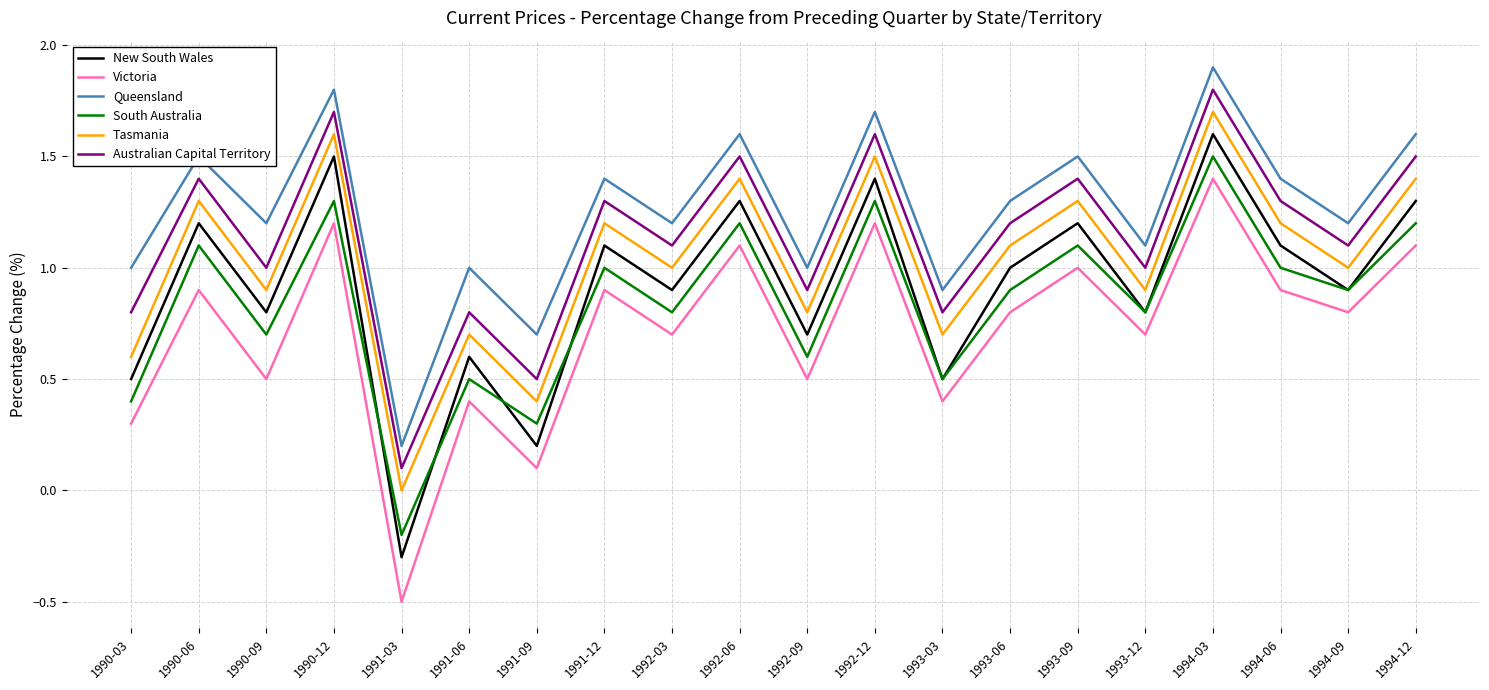

Does the chart display data point markers on the line(s)?

No